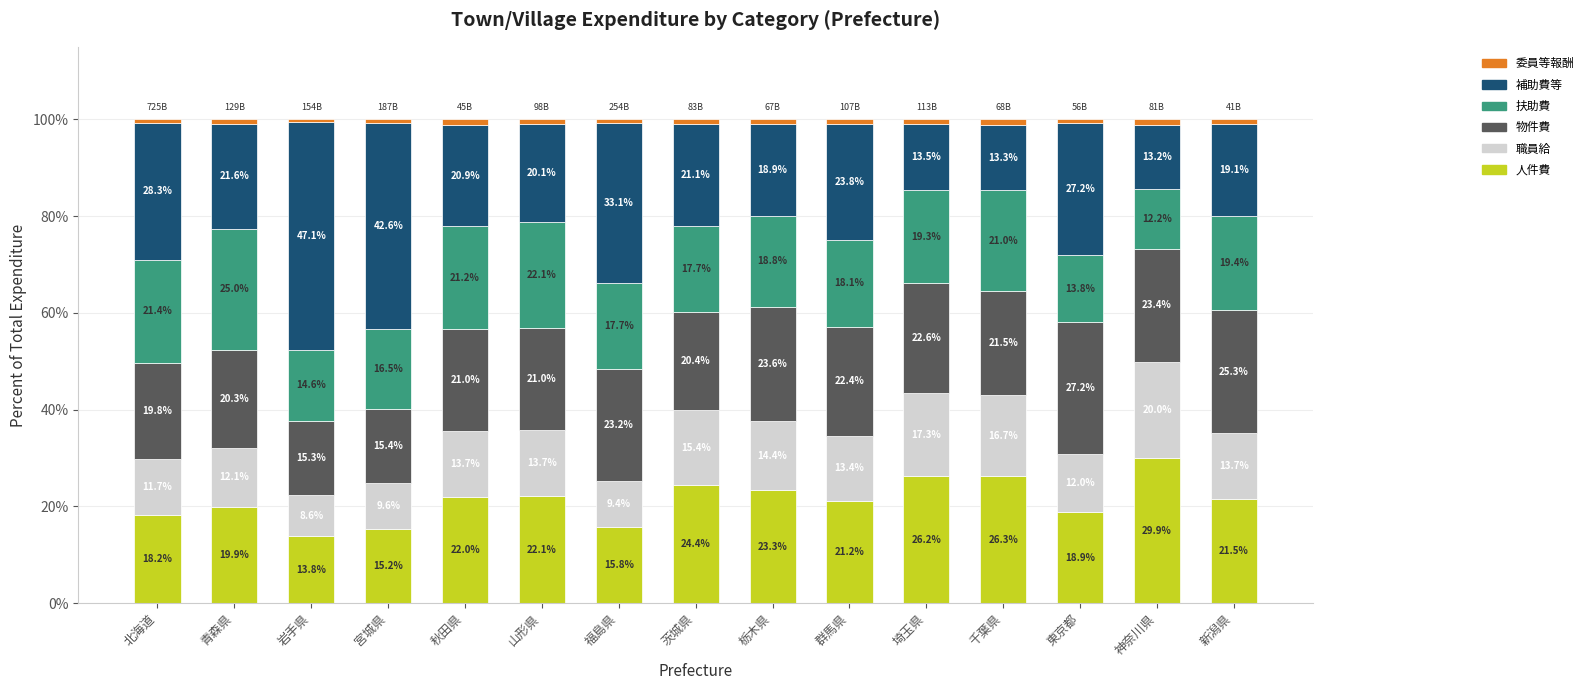

Reading left to right, transcribe the values for 人件費.

北海道=18.2	青森県=19.9	岩手県=13.8	宮城県=15.2	秋田県=22.0	山形県=22.1	福島県=15.8	茨城県=24.4	栃木県=23.3	群馬県=21.2	埼玉県=26.2	千葉県=26.3	東京都=18.9	神奈川県=29.9	新潟県=21.5